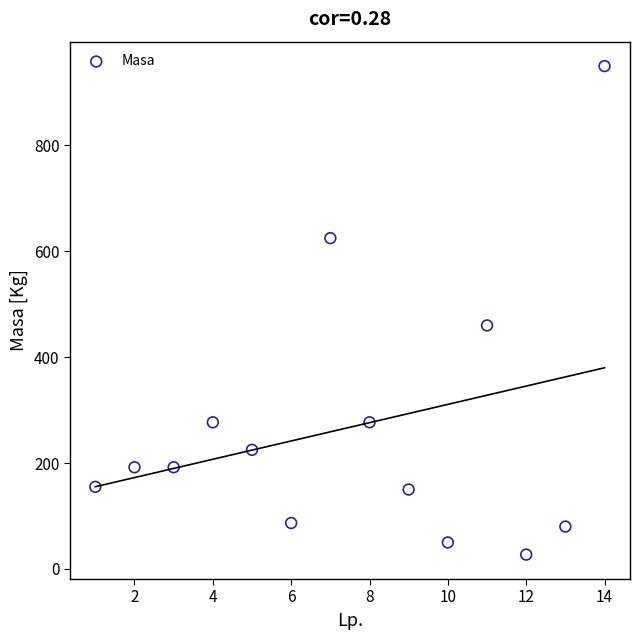

What Y value in the scatter plot is closest to 488?

460.0